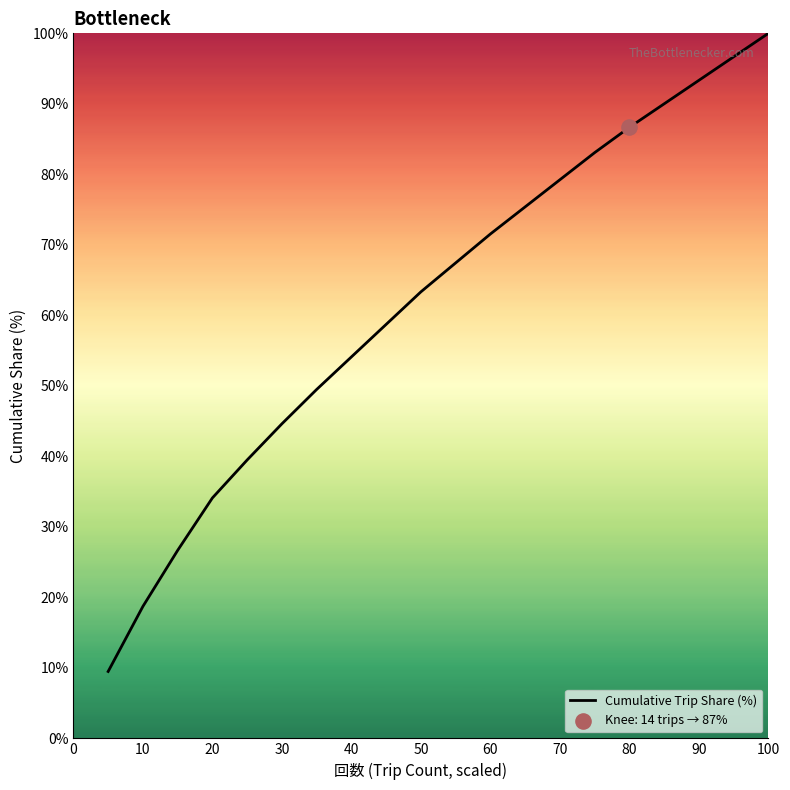

What is the greatest value displayed?

100.0